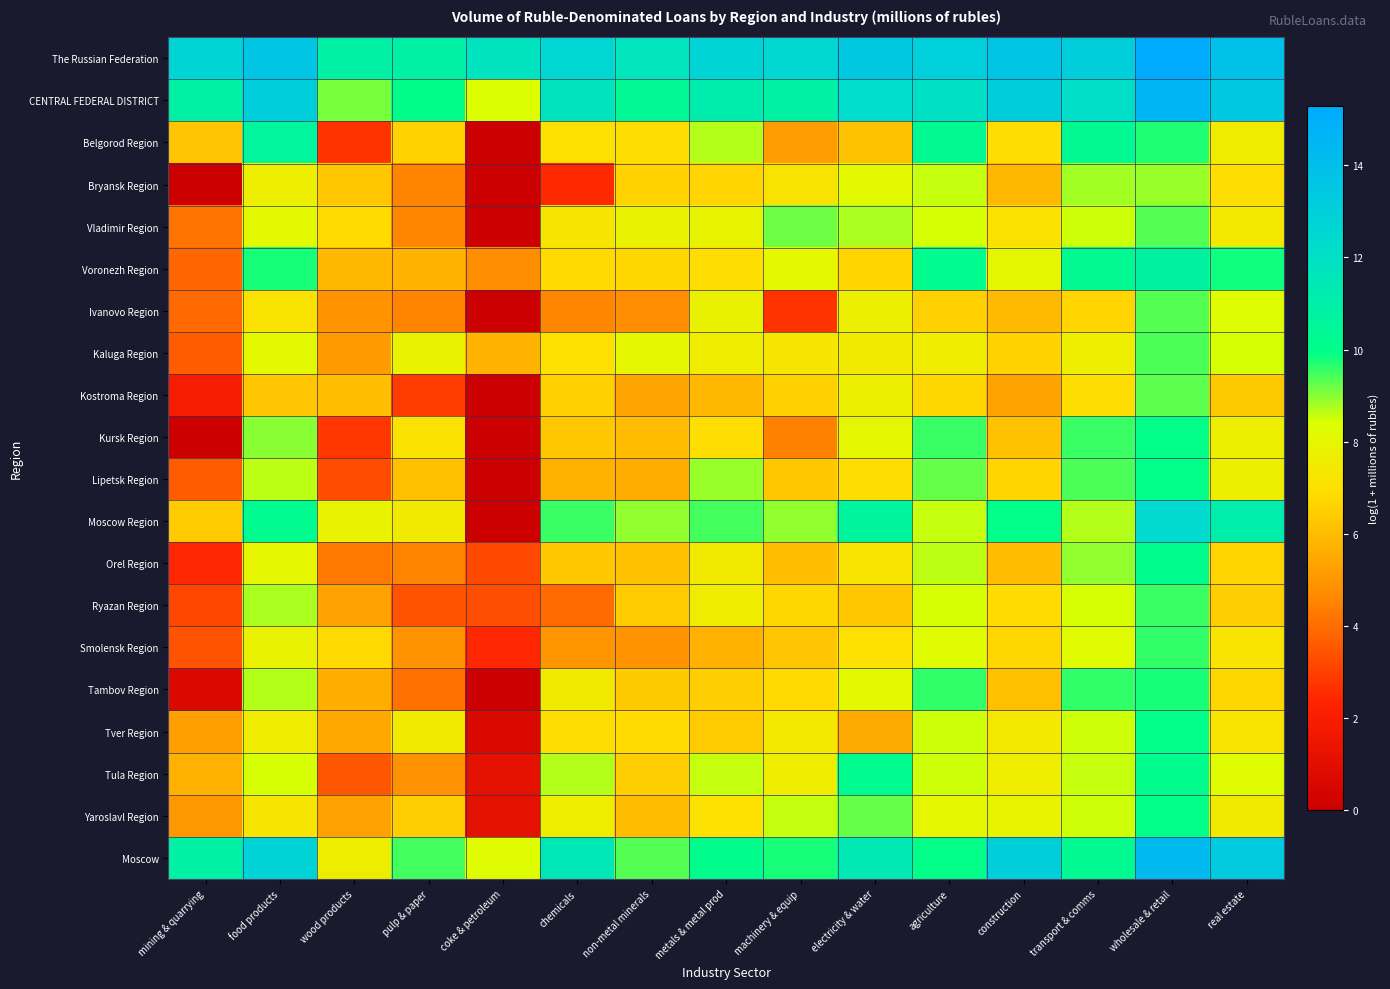

Reading left to right, what are all the values shown in this chart?

The Russian Federation: mining & quarrying=12.7	food products=13.6	wood products=10.9	pulp & paper=10.8	coke & petroleum=11.8	chemicals=12.6	non-metal minerals=11.7	metals & metal prod=12.7	machinery & equip=12.5	electricity & water=13.5	agriculture=13.0	construction=13.6	transport & comms=13.1	wholesale & retail=15.3	real estate=13.9
CENTRAL FEDERAL DISTRICT: mining & quarrying=10.9	food products=13.1	wood products=9.1	pulp & paper=10.0	coke & petroleum=8.4	chemicals=11.8	non-metal minerals=10.4	metals & metal prod=11.2	machinery & equip=10.9	electricity & water=12.2	agriculture=12.0	construction=13.2	transport & comms=12.1	wholesale & retail=14.6	real estate=13.5
Belgorod Region: mining & quarrying=6.2	food products=10.6	wood products=2.7	pulp & paper=6.6	coke & petroleum=0.0	chemicals=7.0	non-metal minerals=6.9	metals & metal prod=8.7	machinery & equip=5.2	electricity & water=6.2	agriculture=10.3	construction=7.0	transport & comms=10.3	wholesale & retail=9.7	real estate=7.6
Bryansk Region: mining & quarrying=0.0	food products=7.7	wood products=6.3	pulp & paper=4.5	coke & petroleum=0.0	chemicals=2.5	non-metal minerals=6.6	metals & metal prod=6.7	machinery & equip=7.1	electricity & water=8.1	agriculture=8.5	construction=5.9	transport & comms=8.8	wholesale & retail=8.9	real estate=6.9
Vladimir Region: mining & quarrying=4.2	food products=8.1	wood products=6.8	pulp & paper=4.6	coke & petroleum=0.0	chemicals=7.3	non-metal minerals=7.8	metals & metal prod=7.9	machinery & equip=9.2	electricity & water=8.8	agriculture=8.5	construction=7.1	transport & comms=8.5	wholesale & retail=9.4	real estate=7.4
Voronezh Region: mining & quarrying=3.9	food products=9.8	wood products=5.9	pulp & paper=5.8	coke & petroleum=4.7	chemicals=6.8	non-metal minerals=6.7	metals & metal prod=6.9	machinery & equip=8.1	electricity & water=6.7	agriculture=10.2	construction=8.0	transport & comms=10.2	wholesale & retail=10.8	real estate=9.8
Ivanovo Region: mining & quarrying=3.9	food products=7.2	wood products=5.0	pulp & paper=4.5	coke & petroleum=0.0	chemicals=4.6	non-metal minerals=4.8	metals & metal prod=7.8	machinery & equip=2.7	electricity & water=7.7	agriculture=6.5	construction=6.0	transport & comms=6.7	wholesale & retail=9.3	real estate=8.3
Kaluga Region: mining & quarrying=3.6	food products=8.1	wood products=5.1	pulp & paper=7.8	coke & petroleum=5.7	chemicals=7.0	non-metal minerals=8.0	metals & metal prod=7.5	machinery & equip=7.2	electricity & water=7.5	agriculture=7.6	construction=6.6	transport & comms=7.7	wholesale & retail=9.4	real estate=8.4
Kostroma Region: mining & quarrying=1.9	food products=6.2	wood products=6.1	pulp & paper=2.9	coke & petroleum=0.0	chemicals=6.5	non-metal minerals=5.4	metals & metal prod=5.9	machinery & equip=6.5	electricity & water=7.7	agriculture=6.7	construction=5.3	transport & comms=7.0	wholesale & retail=9.3	real estate=6.4
Kursk Region: mining & quarrying=0.0	food products=9.0	wood products=2.8	pulp & paper=7.1	coke & petroleum=0.0	chemicals=6.3	non-metal minerals=6.0	metals & metal prod=7.0	machinery & equip=4.5	electricity & water=8.0	agriculture=9.5	construction=6.2	transport & comms=9.5	wholesale & retail=10.0	real estate=7.7
Lipetsk Region: mining & quarrying=3.6	food products=8.6	wood products=3.3	pulp & paper=6.1	coke & petroleum=0.0	chemicals=5.7	non-metal minerals=5.6	metals & metal prod=8.9	machinery & equip=6.3	electricity & water=6.9	agriculture=9.3	construction=6.7	transport & comms=9.4	wholesale & retail=10.0	real estate=7.7
Moscow Region: mining & quarrying=6.4	food products=10.2	wood products=7.9	pulp & paper=7.4	coke & petroleum=0.0	chemicals=9.5	non-metal minerals=8.9	metals & metal prod=9.5	machinery & equip=9.0	electricity & water=10.7	agriculture=8.6	construction=9.9	transport & comms=8.7	wholesale & retail=12.4	real estate=11.1
Orel Region: mining & quarrying=2.4	food products=8.0	wood products=4.3	pulp & paper=4.5	coke & petroleum=3.2	chemicals=6.3	non-metal minerals=6.1	metals & metal prod=7.5	machinery & equip=6.0	electricity & water=7.2	agriculture=8.7	construction=6.0	transport & comms=8.9	wholesale & retail=10.1	real estate=6.6
Ryazan Region: mining & quarrying=3.1	food products=8.8	wood products=5.3	pulp & paper=3.4	coke & petroleum=3.3	chemicals=4.0	non-metal minerals=6.4	metals & metal prod=7.6	machinery & equip=6.7	electricity & water=6.3	agriculture=8.4	construction=6.9	transport & comms=8.5	wholesale & retail=9.5	real estate=6.5
Smolensk Region: mining & quarrying=3.4	food products=7.9	wood products=6.8	pulp & paper=4.9	coke & petroleum=2.4	chemicals=5.0	non-metal minerals=4.9	metals & metal prod=5.7	machinery & equip=6.3	electricity & water=7.0	agriculture=8.3	construction=6.7	transport & comms=8.3	wholesale & retail=9.6	real estate=7.2
Tambov Region: mining & quarrying=0.7	food products=8.7	wood products=5.7	pulp & paper=4.1	coke & petroleum=0.0	chemicals=7.4	non-metal minerals=6.3	metals & metal prod=6.5	machinery & equip=6.8	electricity & water=8.1	agriculture=9.6	construction=6.1	transport & comms=9.6	wholesale & retail=9.8	real estate=6.7
Tver Region: mining & quarrying=5.2	food products=7.5	wood products=5.5	pulp & paper=7.5	coke & petroleum=0.7	chemicals=7.0	non-metal minerals=6.8	metals & metal prod=6.4	machinery & equip=7.4	electricity & water=5.5	agriculture=8.5	construction=7.4	transport & comms=8.5	wholesale & retail=9.9	real estate=7.2
Tula Region: mining & quarrying=5.7	food products=8.5	wood products=3.5	pulp & paper=4.9	coke & petroleum=1.1	chemicals=8.7	non-metal minerals=6.5	metals & metal prod=8.5	machinery & equip=7.5	electricity & water=10.2	agriculture=8.5	construction=7.6	transport & comms=8.6	wholesale & retail=10.1	real estate=8.3
Yaroslavl Region: mining & quarrying=5.0	food products=7.3	wood products=5.3	pulp & paper=6.5	coke & petroleum=1.1	chemicals=7.6	non-metal minerals=6.0	metals & metal prod=7.0	machinery & equip=8.5	electricity & water=9.2	agriculture=8.0	construction=7.9	transport & comms=8.5	wholesale & retail=9.9	real estate=7.5
Moscow: mining & quarrying=10.9	food products=12.8	wood products=7.6	pulp & paper=9.4	coke & petroleum=8.3	chemicals=11.5	non-metal minerals=9.3	metals & metal prod=10.1	machinery & equip=9.8	electricity & water=11.5	agriculture=10.0	construction=13.1	transport & comms=10.3	wholesale & retail=14.3	real estate=13.3